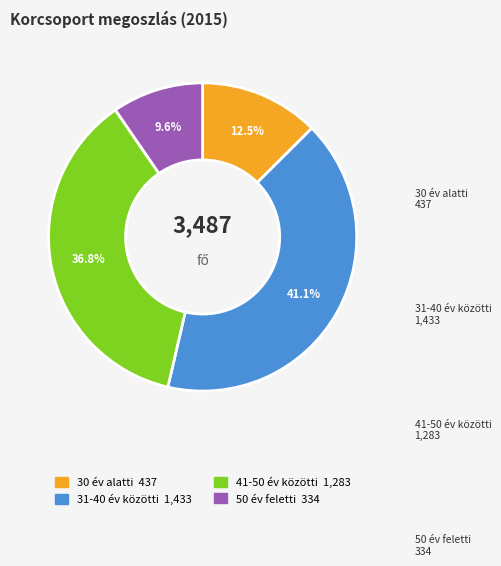

To the nearest percent, what is the combined percentage of 30 év alatti and 31-40 év közötti?

54%